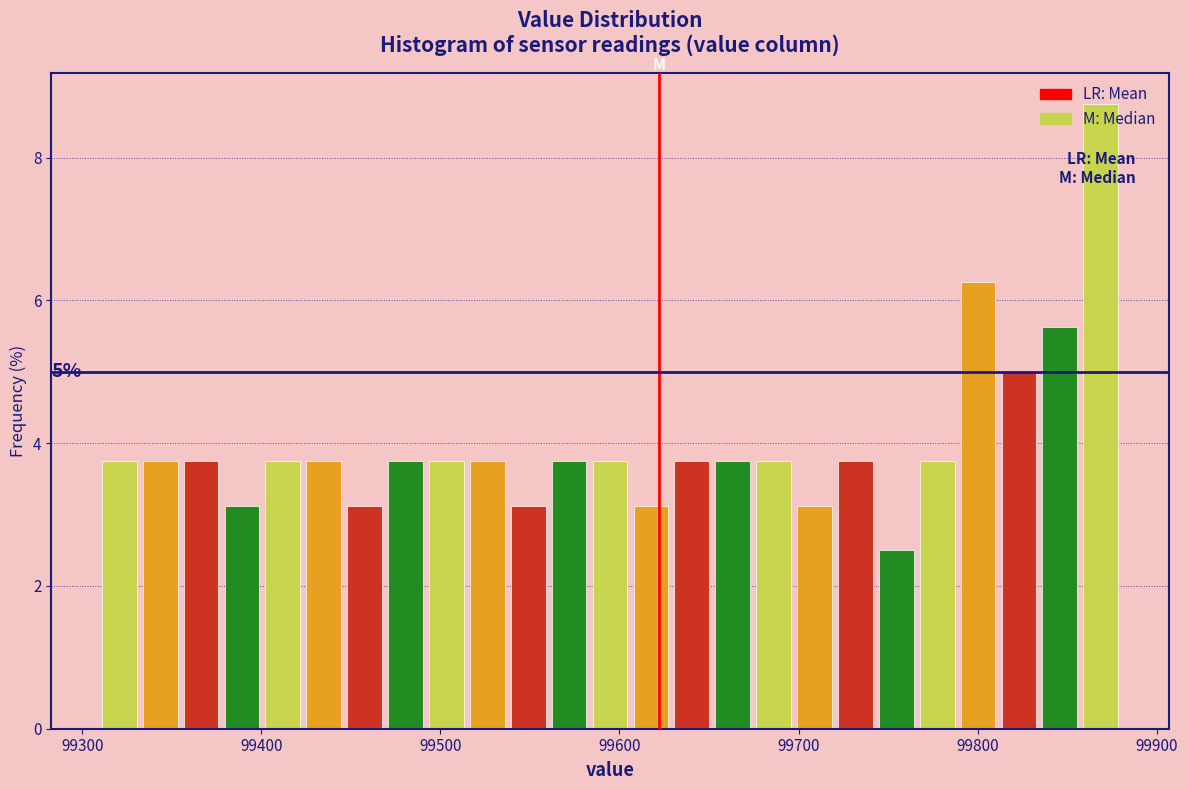

Read against the x-axis, roughly where is the centre of the tallest bar?

99870